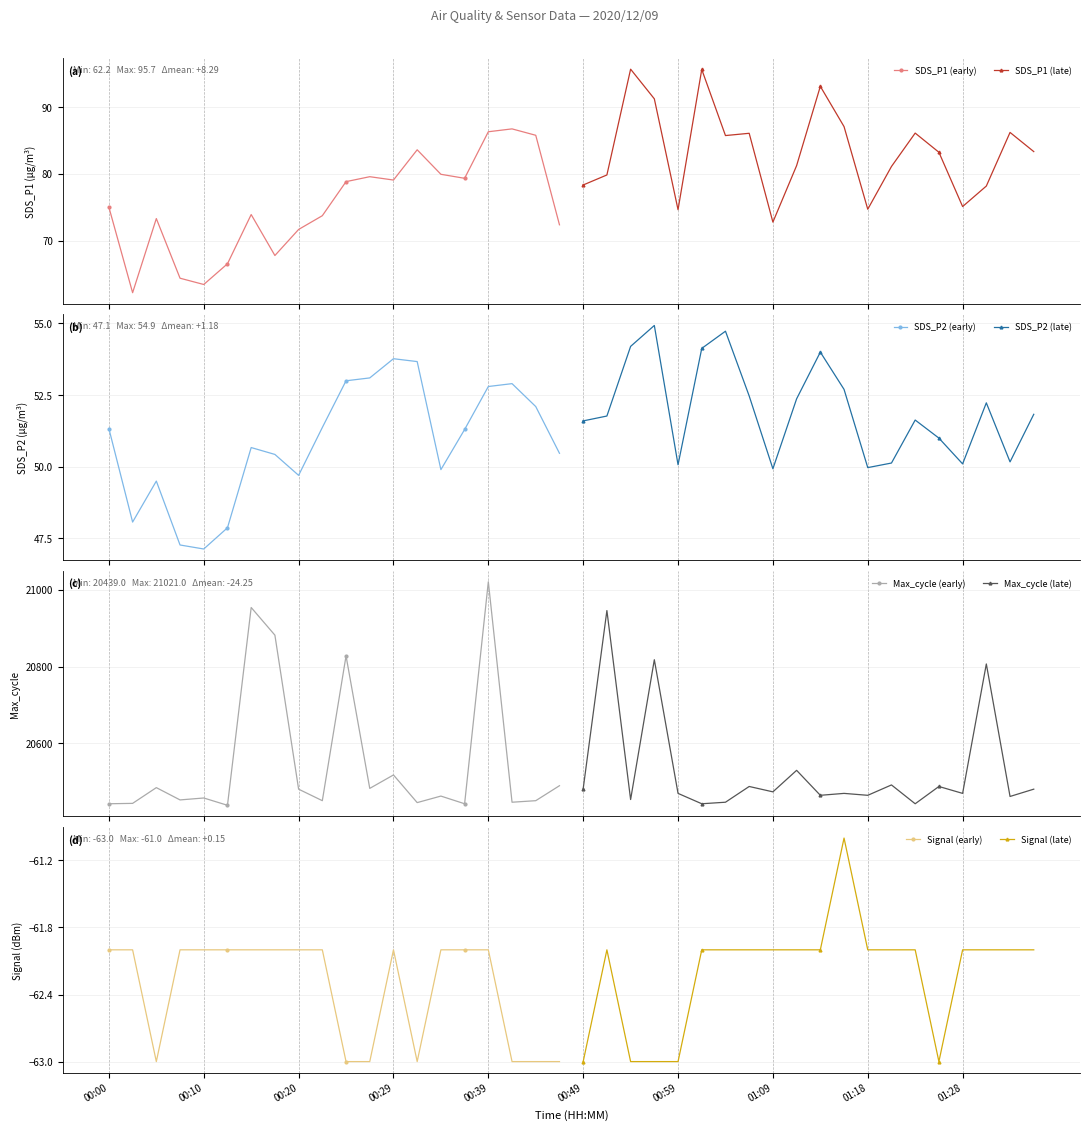

True or false: Max_cycle and SDS_P2 cross at least once.

False